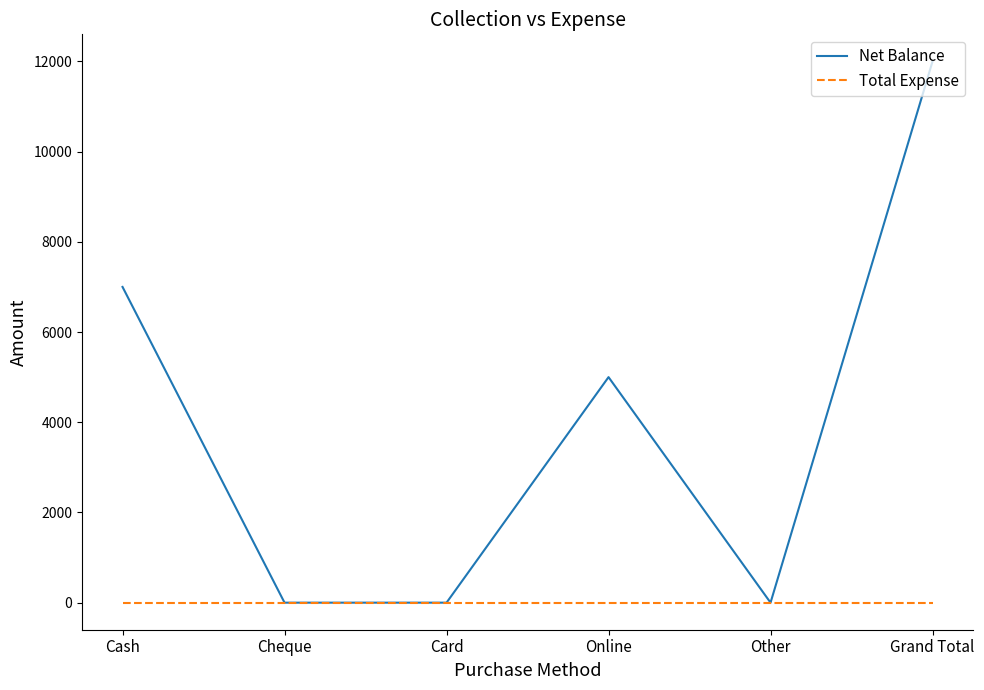

At which category is the sum across all series the highest?

Grand Total